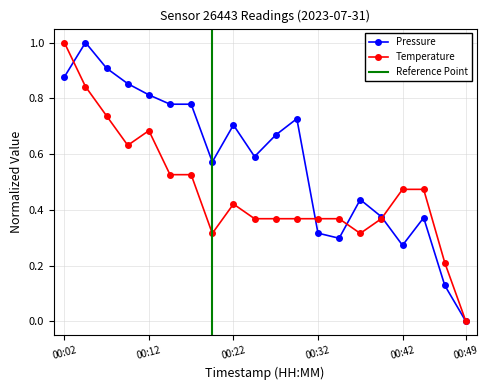

What is the average value of the temperature series?

0.5